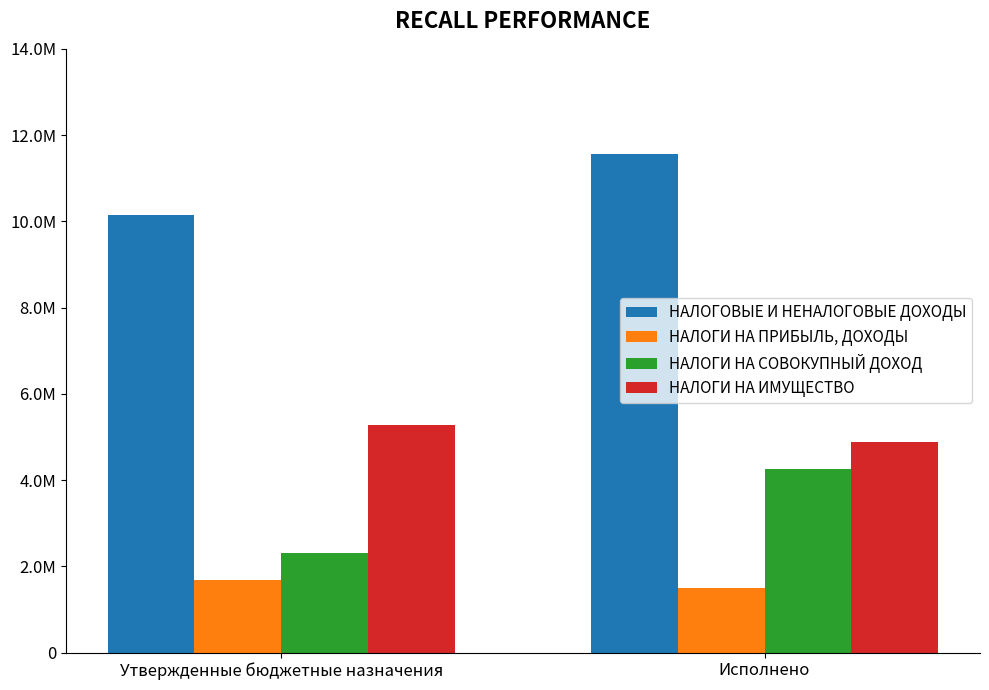

What are all the series names shown in the legend?

НАЛОГОВЫЕ И НЕНАЛОГОВЫЕ ДОХОДЫ, НАЛОГИ НА ПРИБЫЛЬ, ДОХОДЫ, НАЛОГИ НА СОВОКУПНЫЙ ДОХОД, НАЛОГИ НА ИМУЩЕСТВО